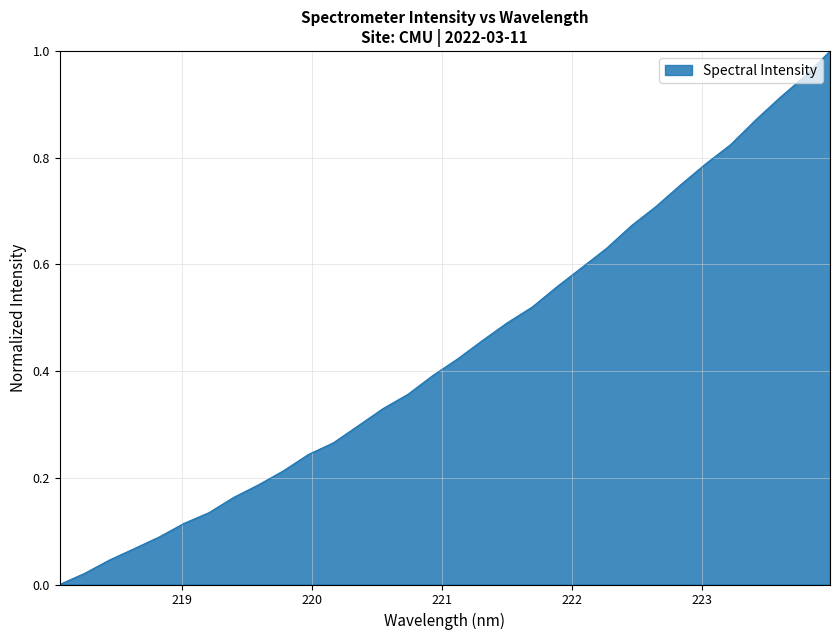

Does the chart display data point markers on the line(s)?

No